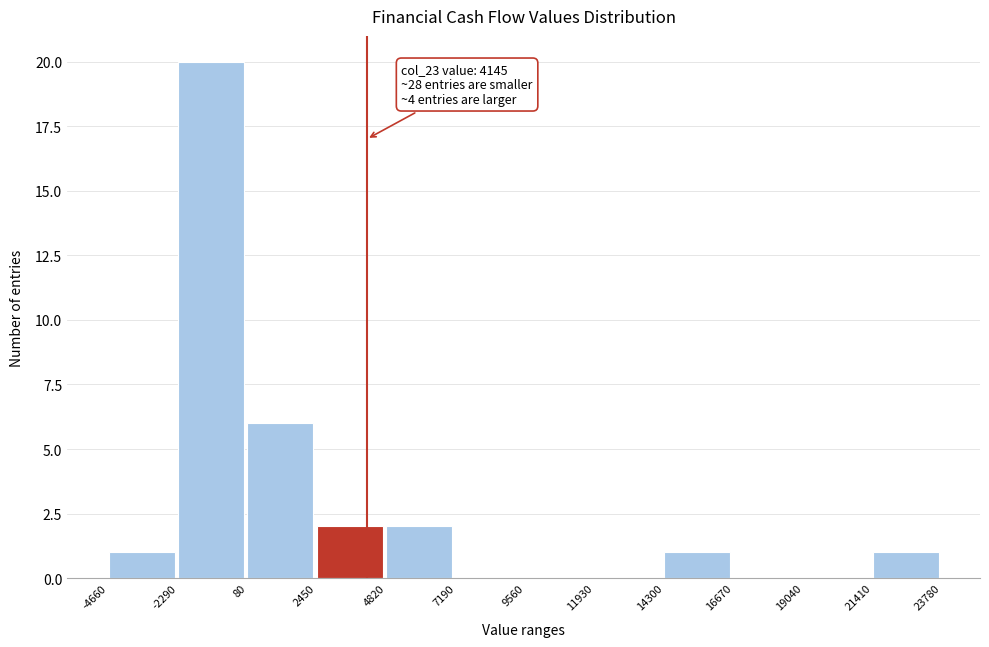

Over which range of the x-axis is the bar tallest?

-2290 to 80